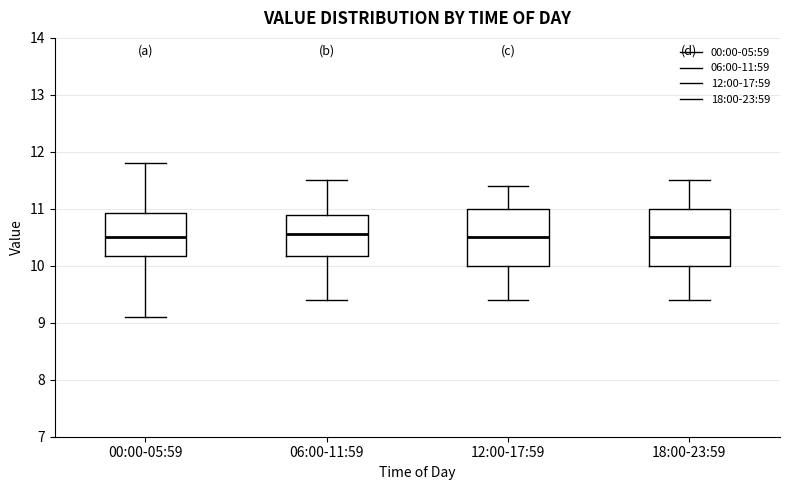

Where does the lower whisker of the box for 06:00-11:59 end on the y-axis? The values are not printed on the chart, so give them approximately, as read against the axis.

9.4